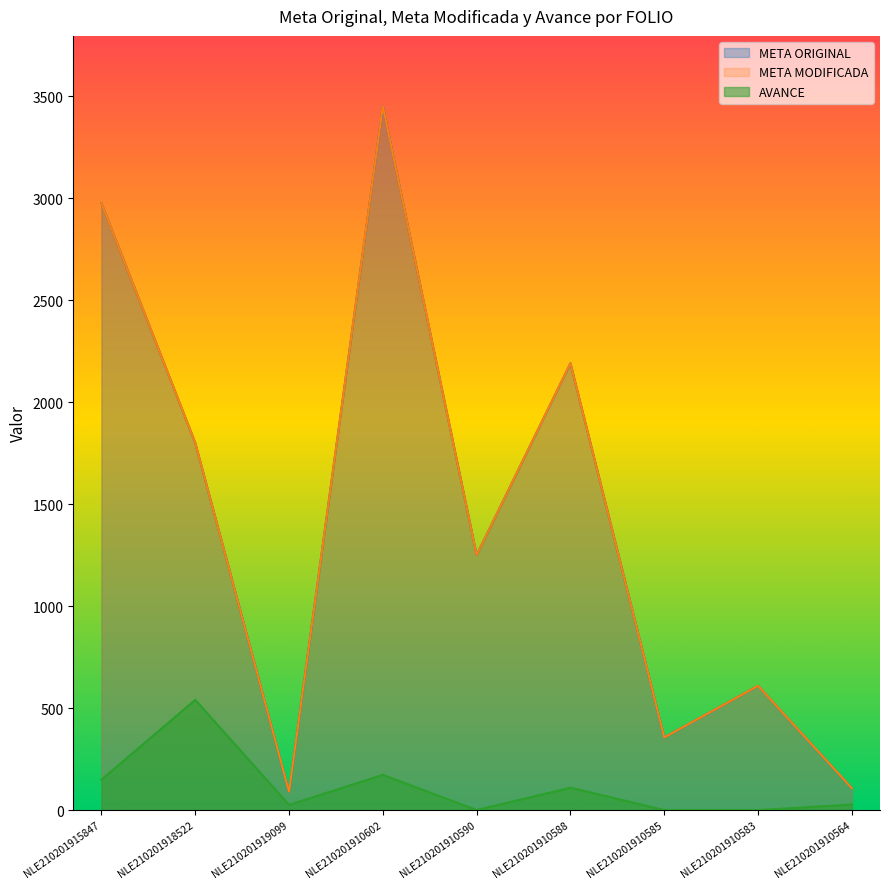

Rank the categories by META MODIFICADA value from highest to lowest.

NLE210201910602, NLE210201915847, NLE210201910588, NLE210201918522, NLE210201910590, NLE210201910583, NLE210201910585, NLE210201910564, NLE210201919099